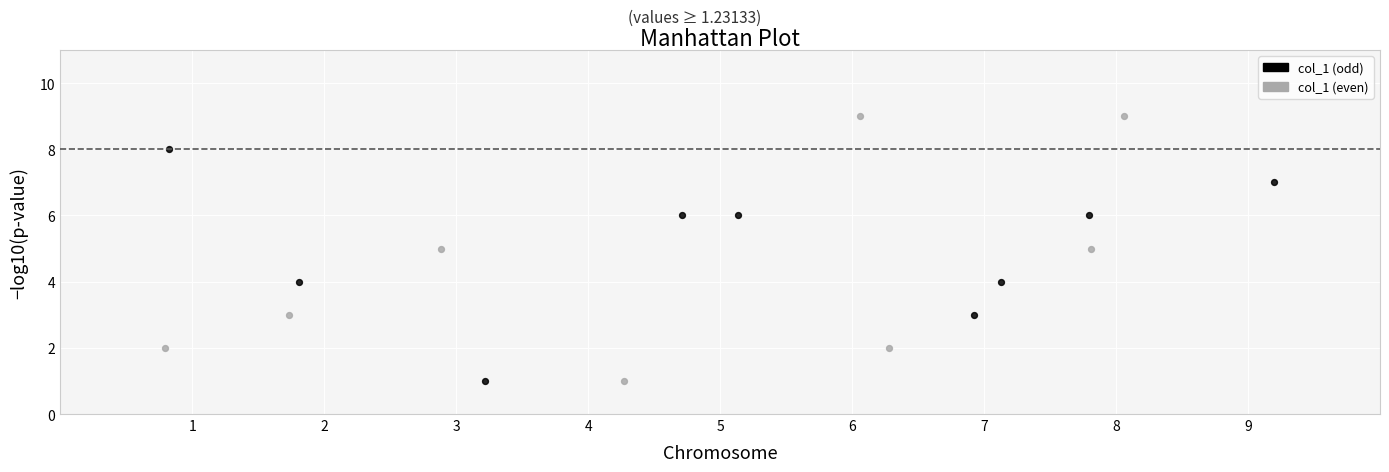

Which series contains the highest Y value?

col_1 (even)